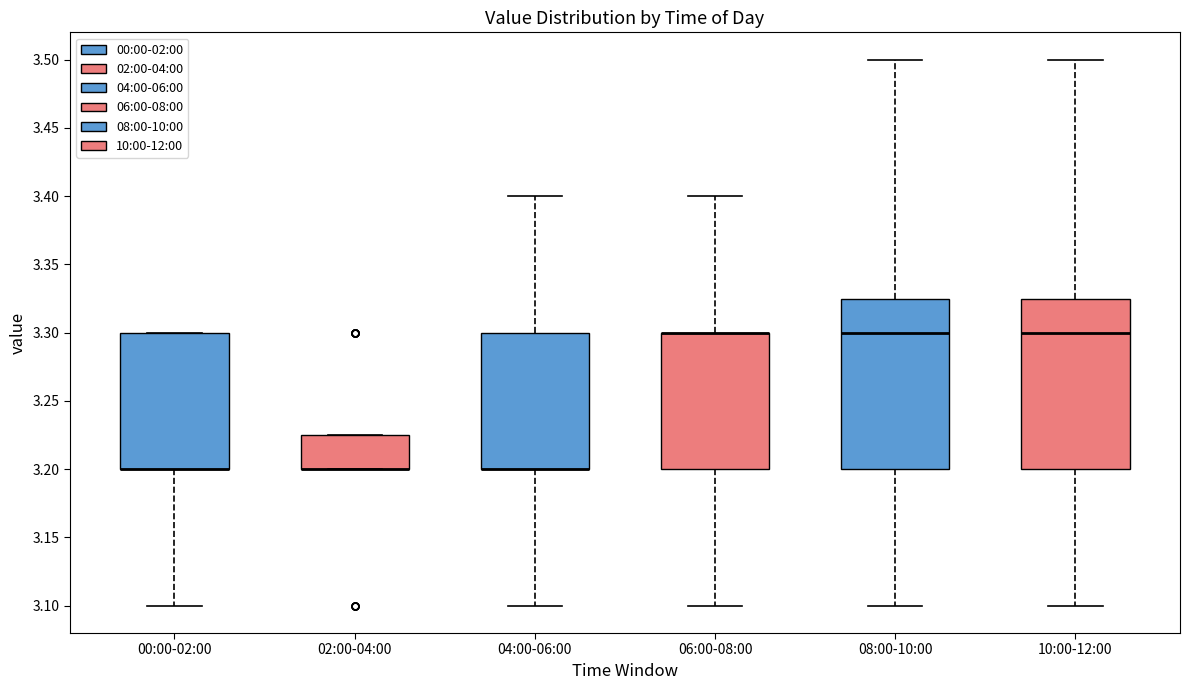

Where is the lower edge of the box for 02:00-04:00 on the y-axis? The values are not printed on the chart, so give them approximately, as read against the axis.

3.200